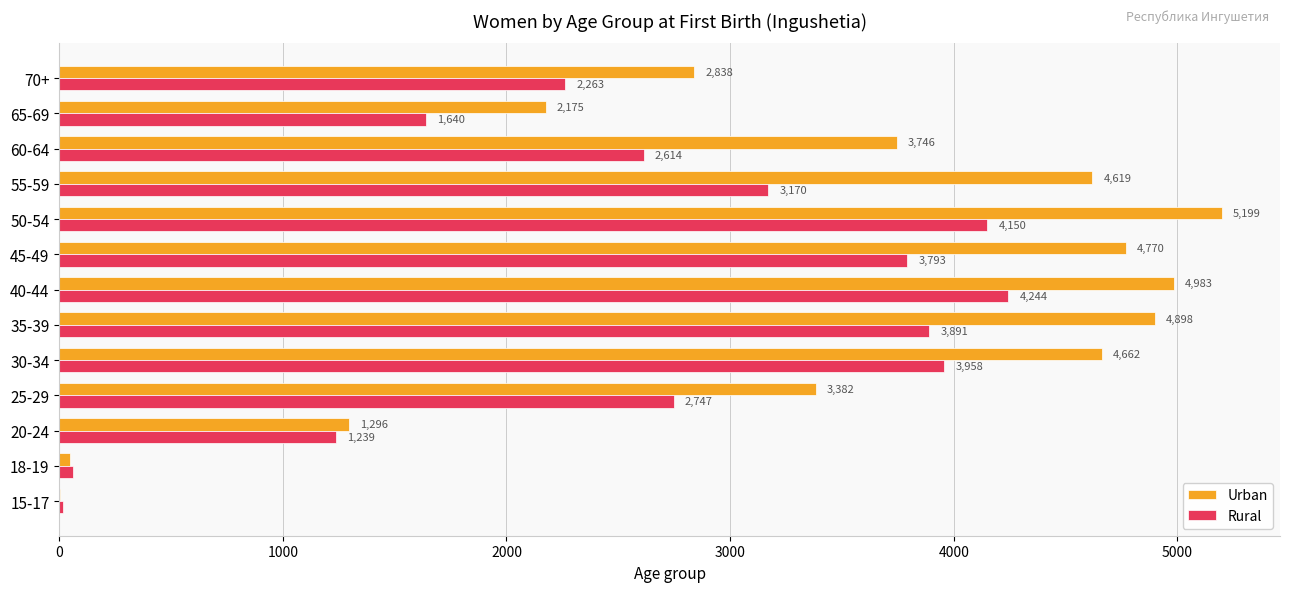

At which category is the sum across all series the highest?

50-54